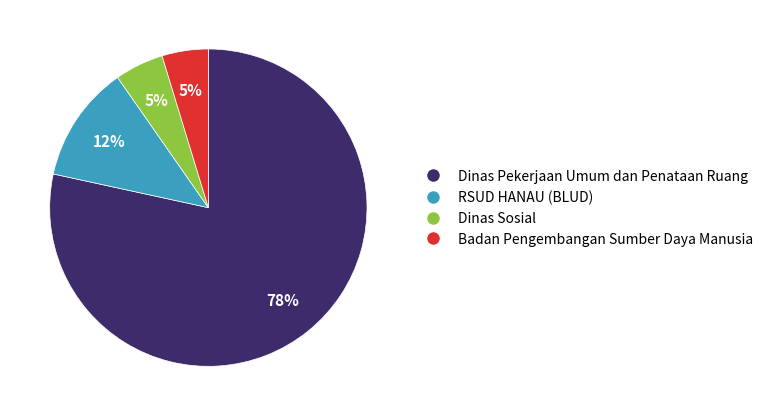

Is there any slice that represents more than half of the pie?

Yes